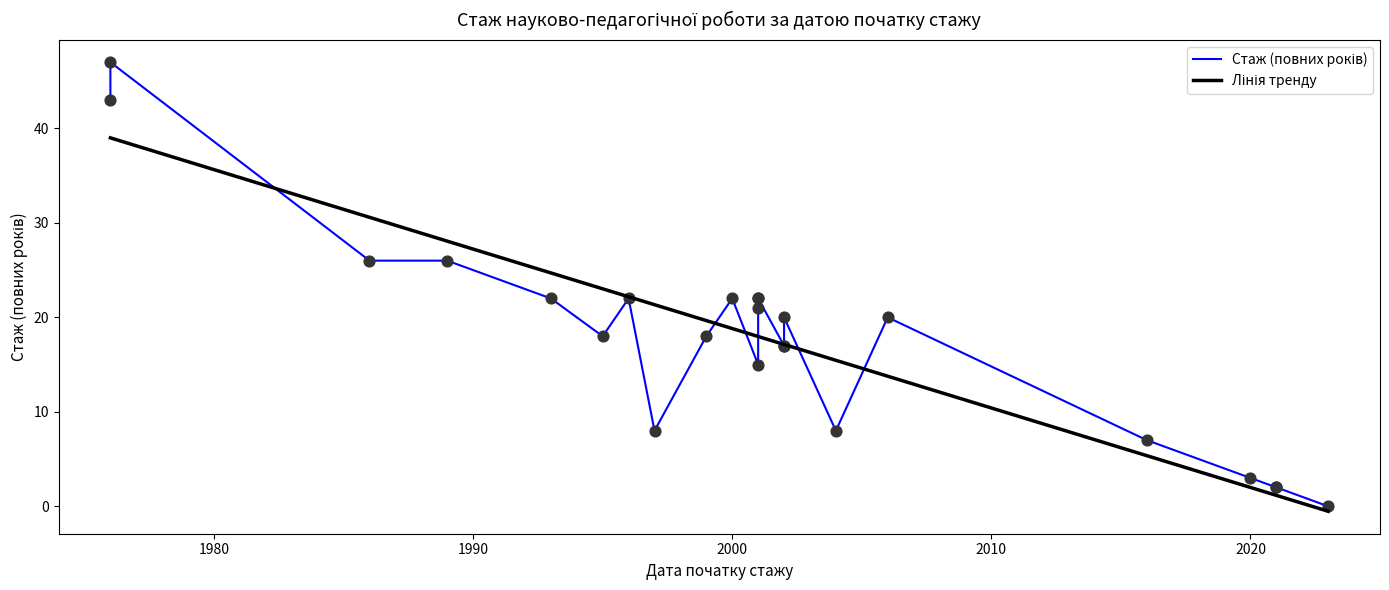

Between 1995-09-01 and 2016-08-22, which is larger?

1995-09-01